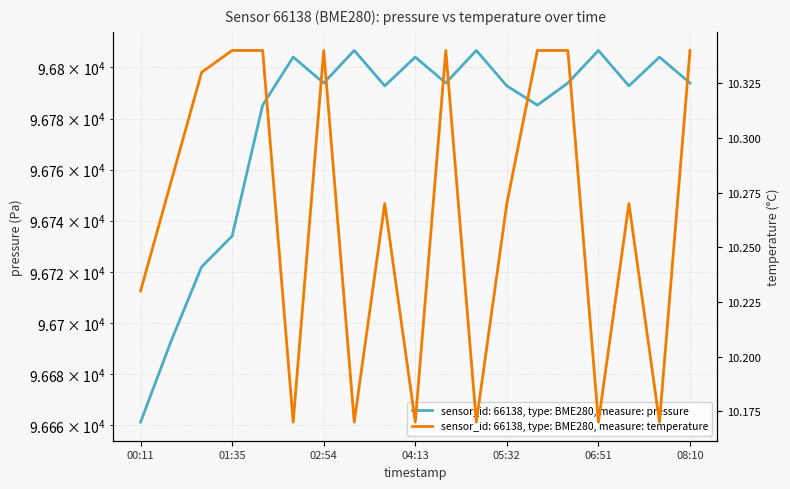

True or false: pressure has a value of 96792.8 at 03:46.

True